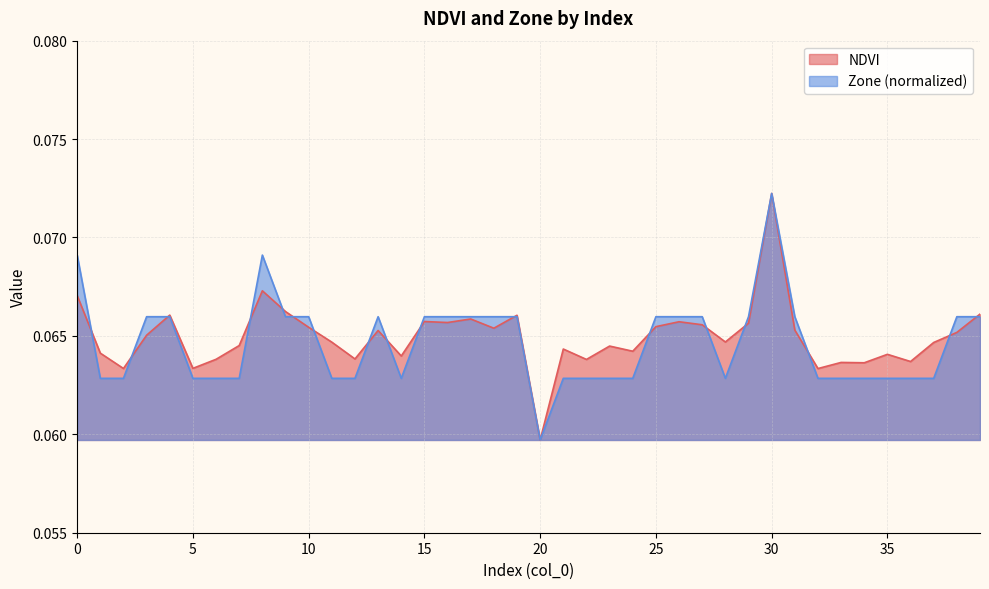

Which series has the widest spread of values?

NDVI